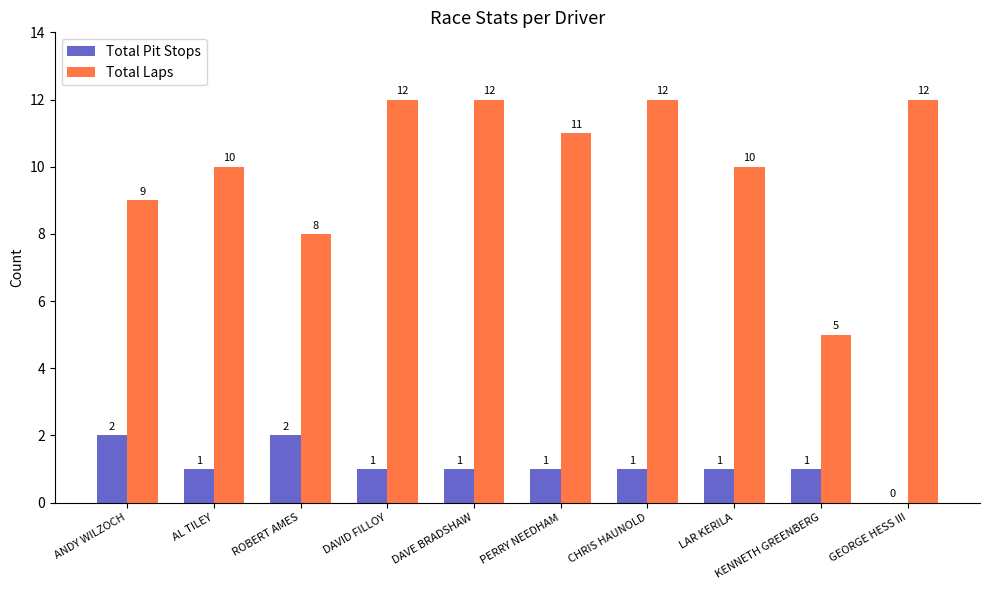

Is the value of Total Laps at DAVID FILLOY greater than the value of Total Pit Stops at ROBERT AMES?

Yes